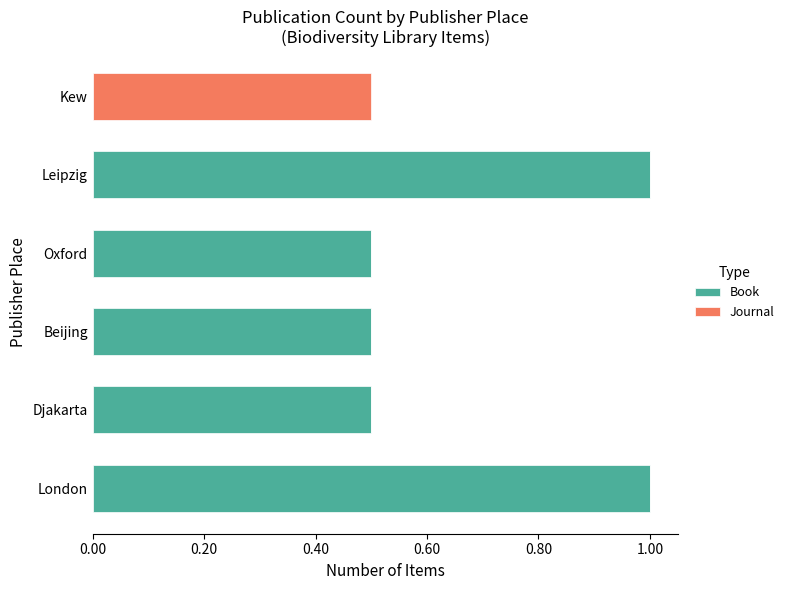

What are all the series names shown in the legend?

Book, Journal